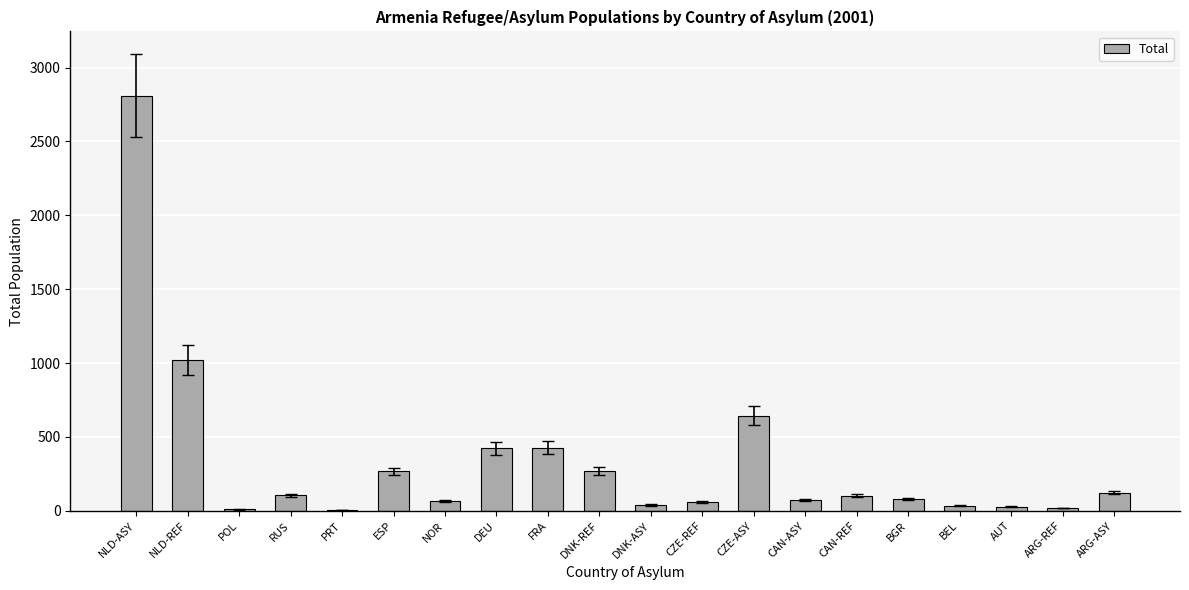

Which category has the highest value across all series?

NLD-ASY